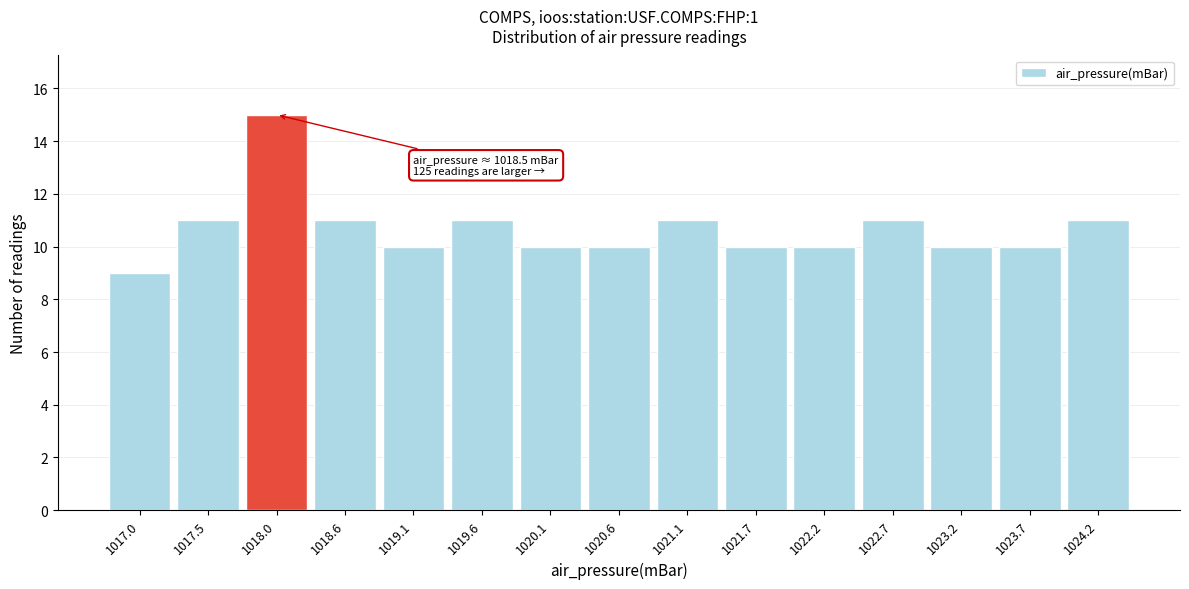

Reading right to left, extract all data points from this chart.

11	10	10	11	10	10	11	10	10	11	10	11	15	11	9